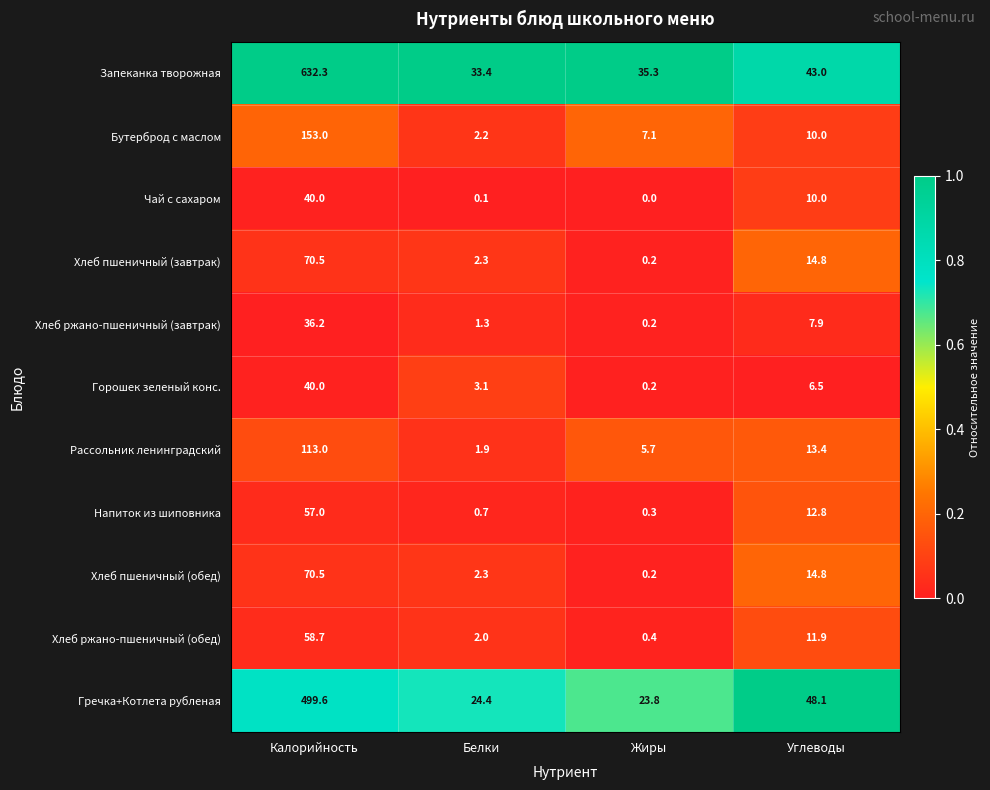

The Рассольник ленинградский series shows 2.6 at Белки. True or false?

False